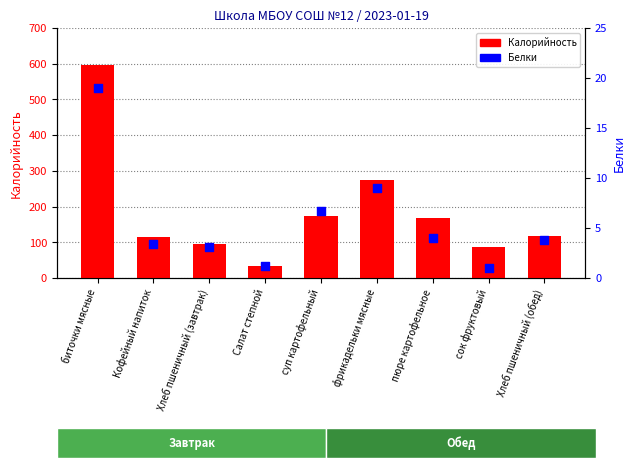

Which series reaches the minimum Y coordinate?

Белки